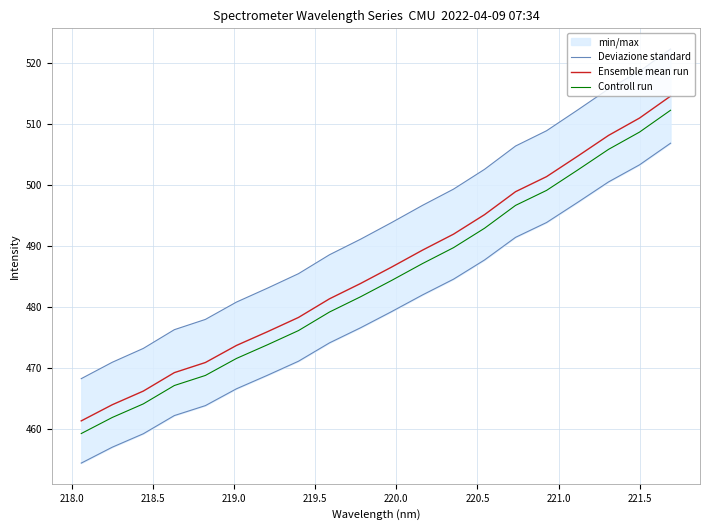

Which series has the largest total across all categories?

Ensemble mean run